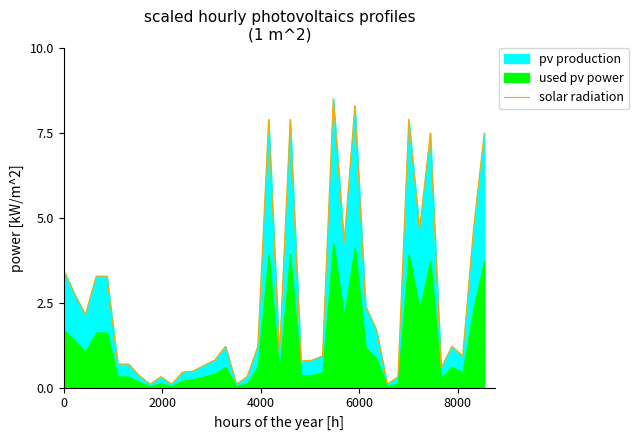

What is the sum of all values?

102.1